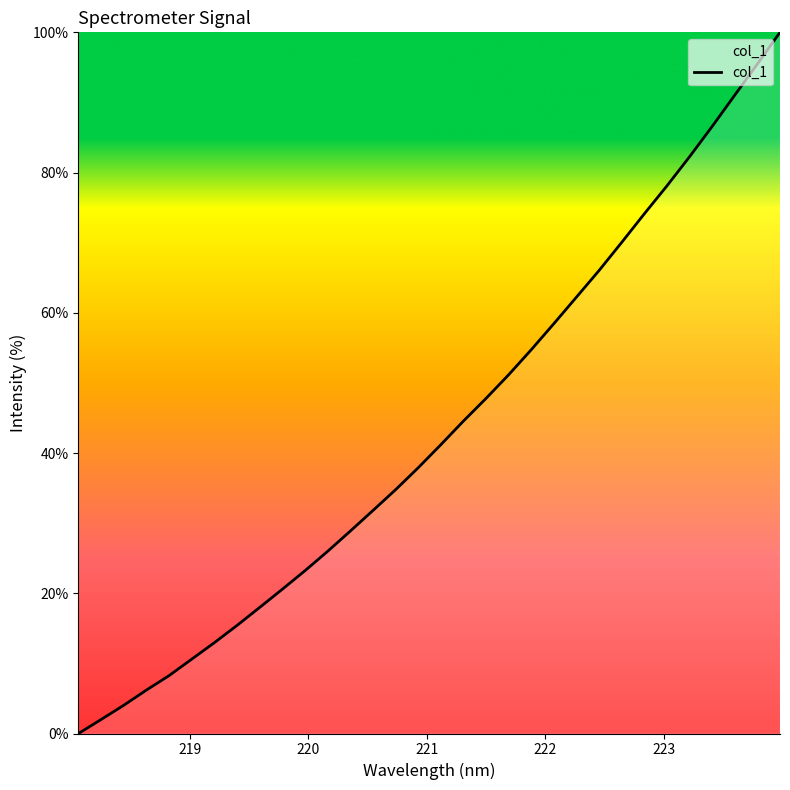

How many lines are shown in the chart?

1